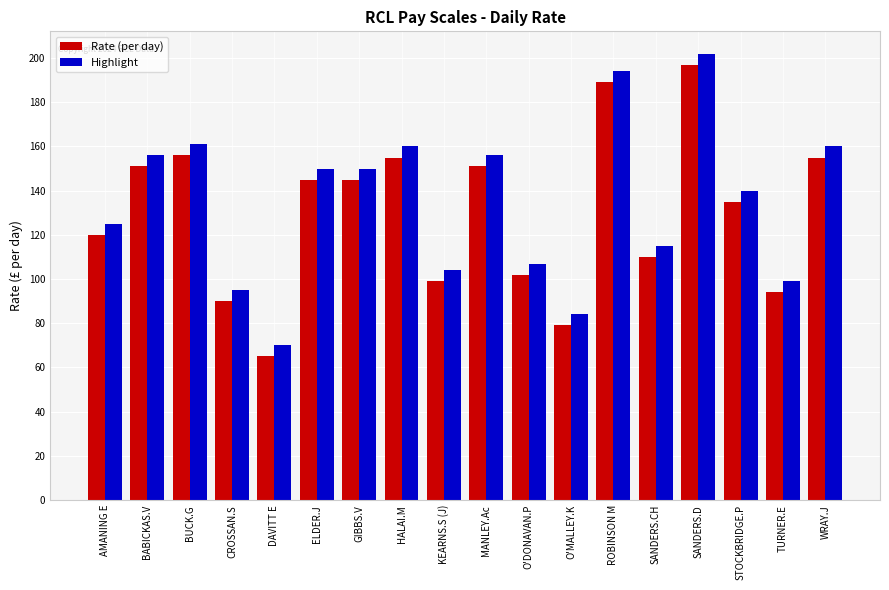

How many values in the Rate (per day) series are below 145?

9